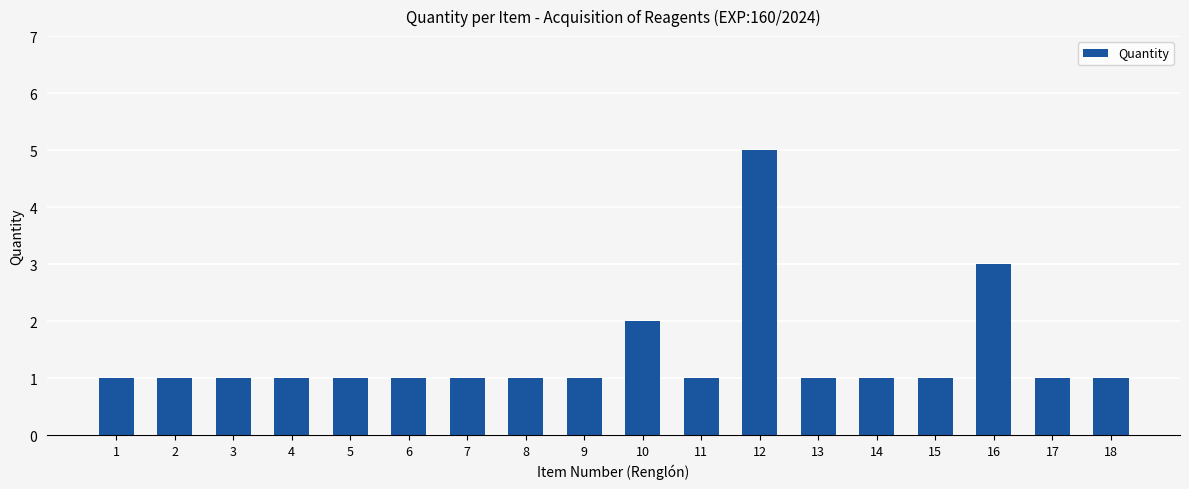

What is the change in value from 3 to 12?

+4